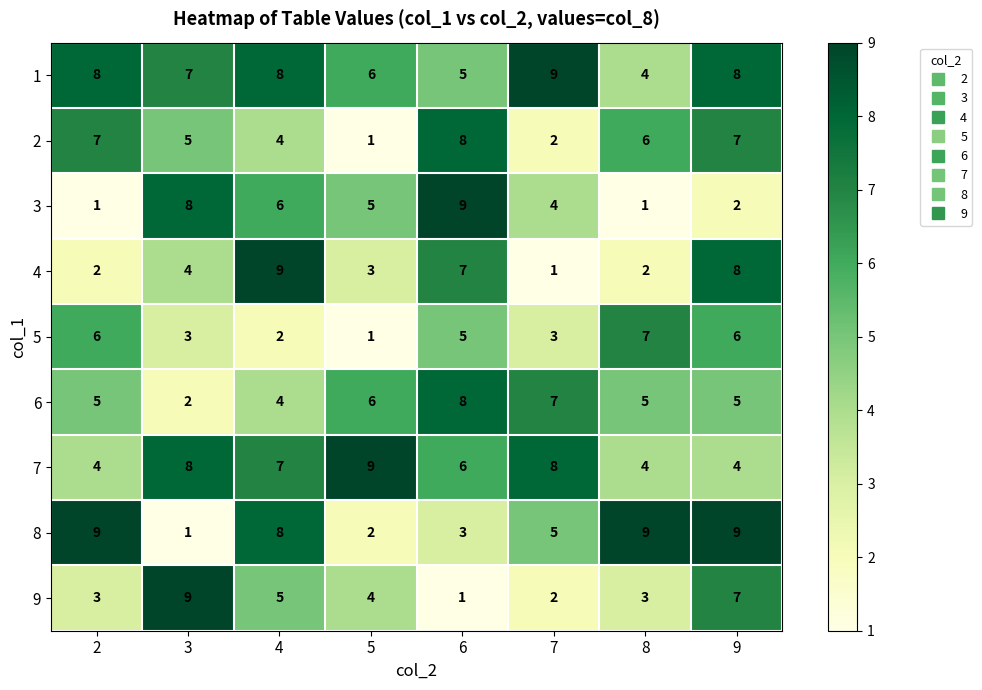

Count the 6 values in the range 5 to 7.

5